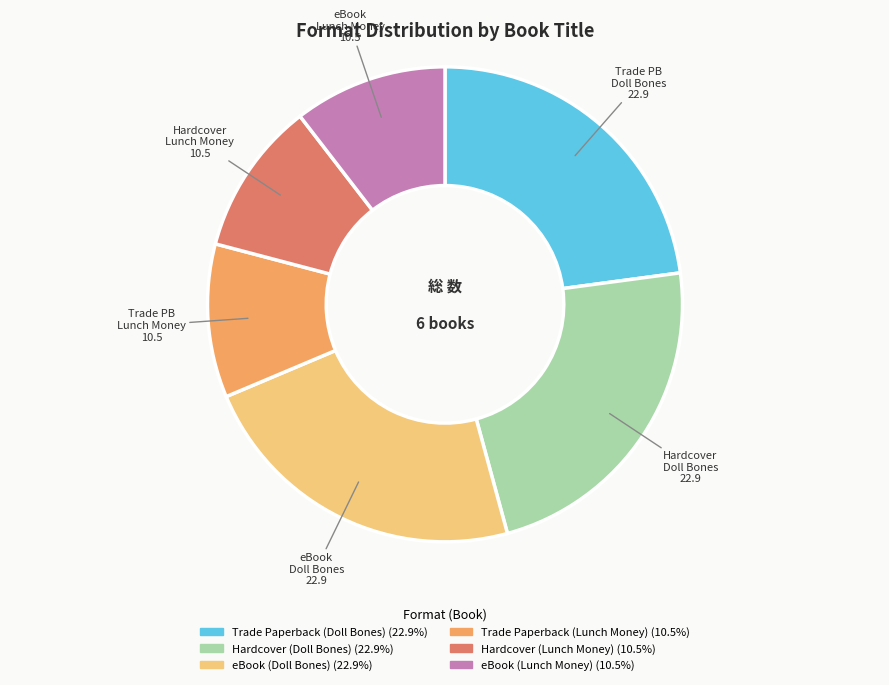

Do Hardcover (Doll Bones) and Hardcover (Lunch Money) together represent more than half of the pie?

No